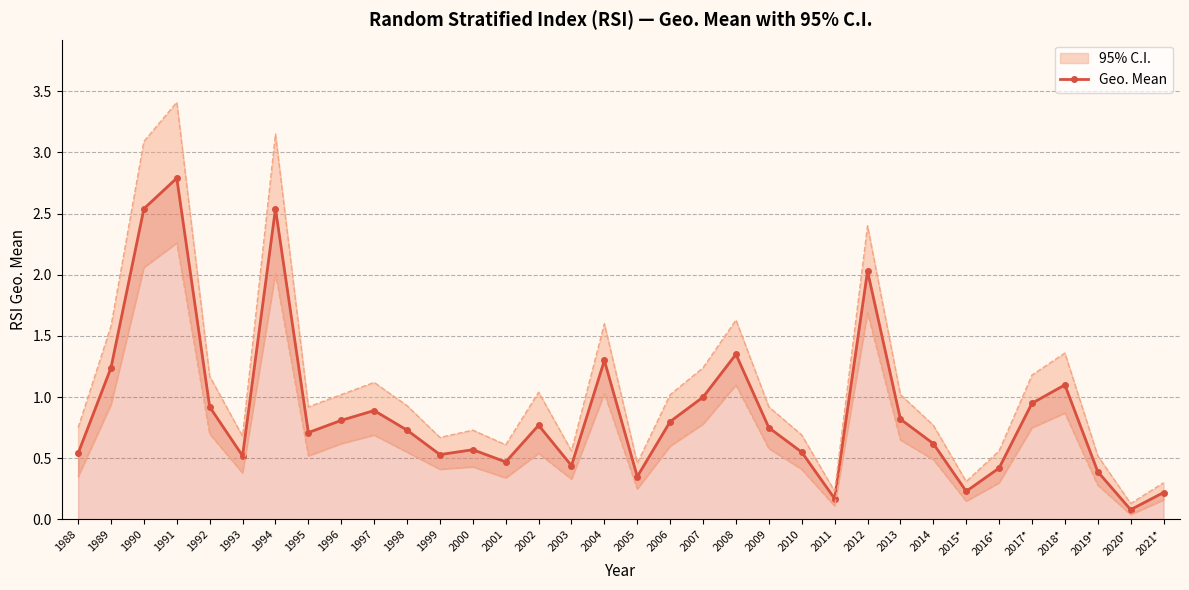

Reading left to right, list all the values displayed in this chart.

0.5	1.2	2.5	2.8	0.9	0.5	2.5	0.7	0.8	0.9	0.7	0.5	0.6	0.5	0.8	0.4	1.3	0.3	0.8	1.0	1.4	0.8	0.6	0.2	2.0	0.8	0.6	0.2	0.4	0.9	1.1	0.4	0.1	0.2